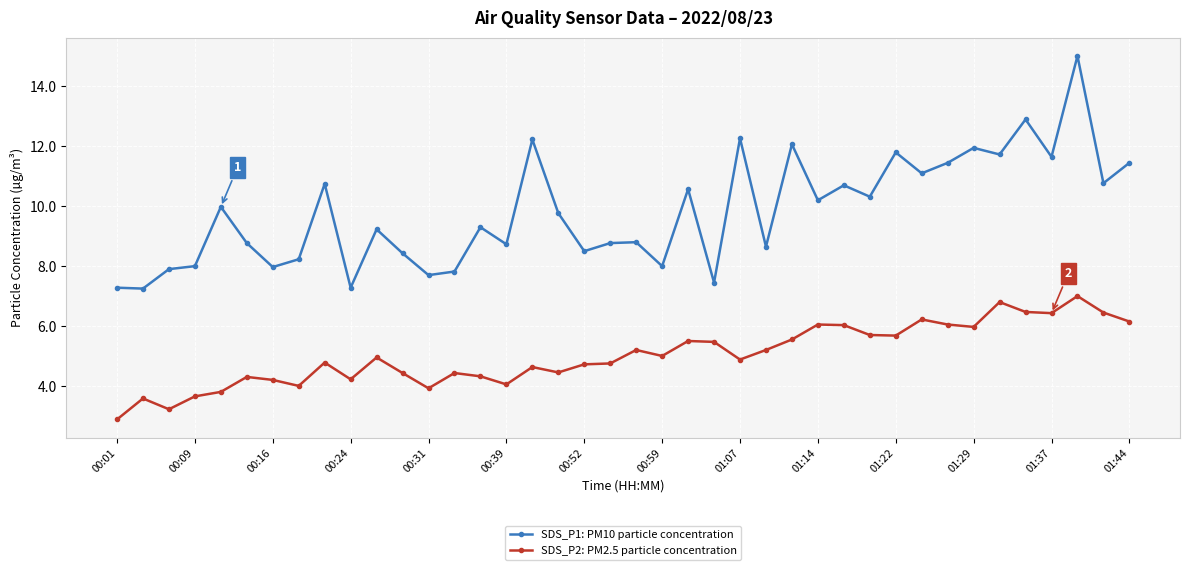

What is the difference between the maximum and minimum values in the SDS_P2: PM2.5 particle concentration series?

4.1